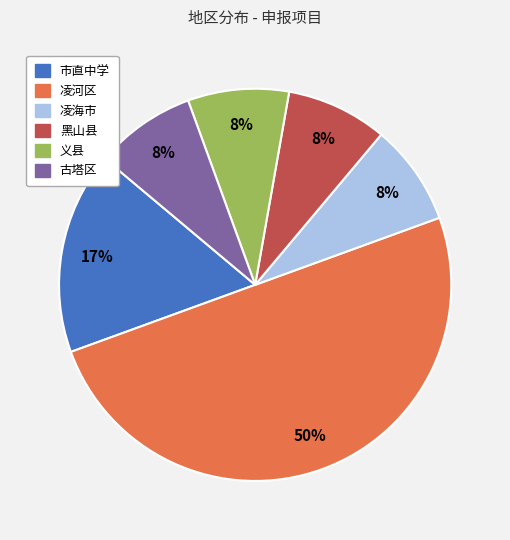

How many slices are in this pie chart?

6